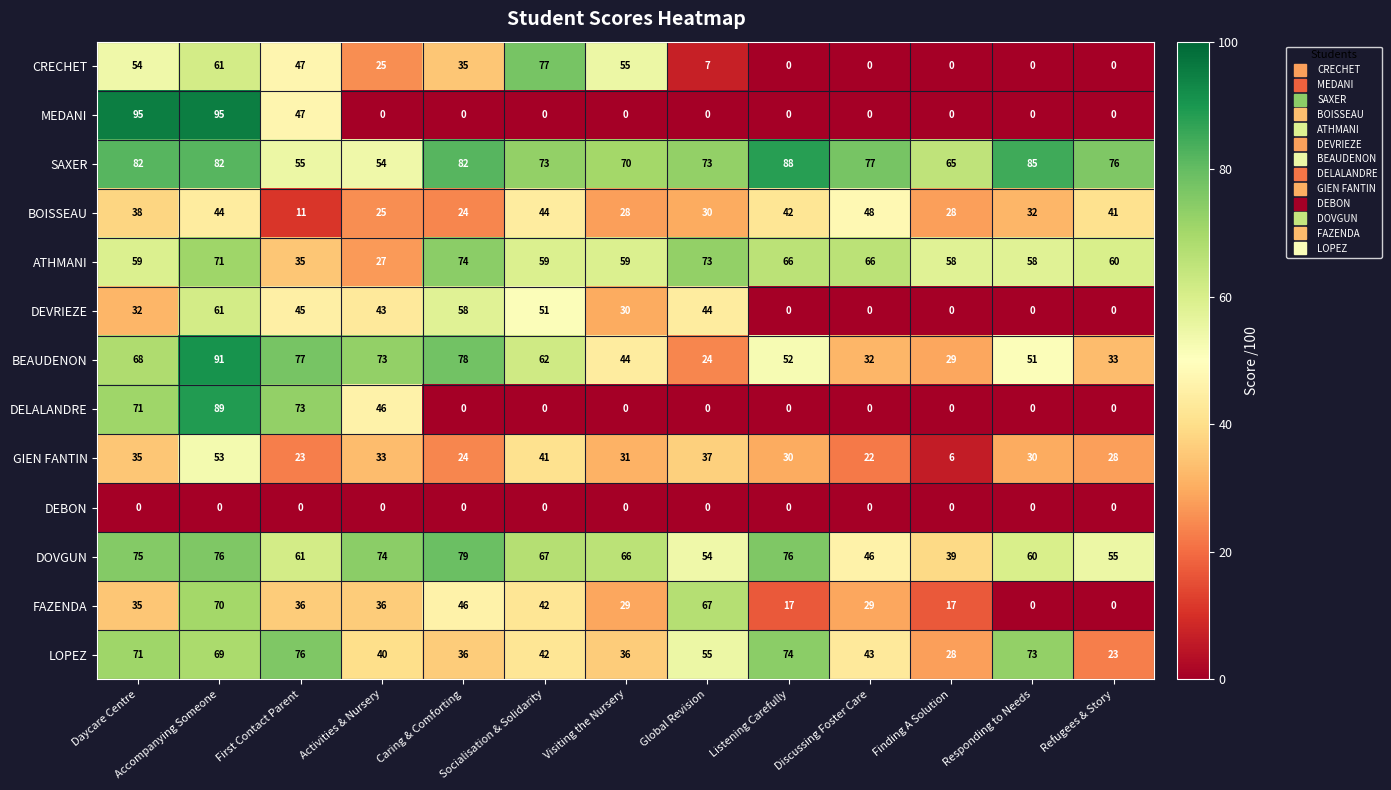

What is the difference between the maximum and second lowest values in the FAZENDA series?

70